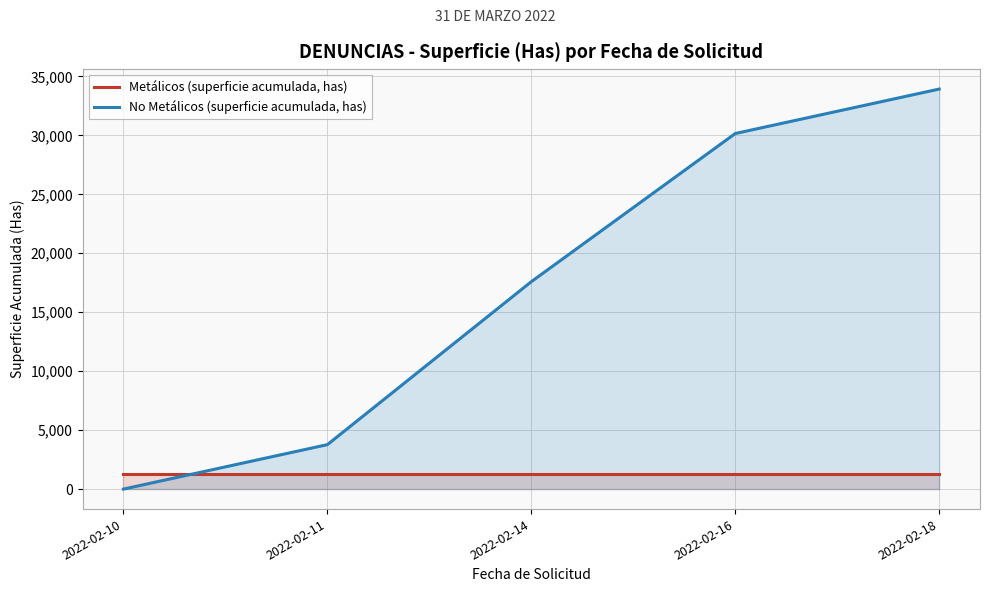

What is the value of the No Metálicos (superficie acumulada, has) point at the 2nd from the left?

3769.9